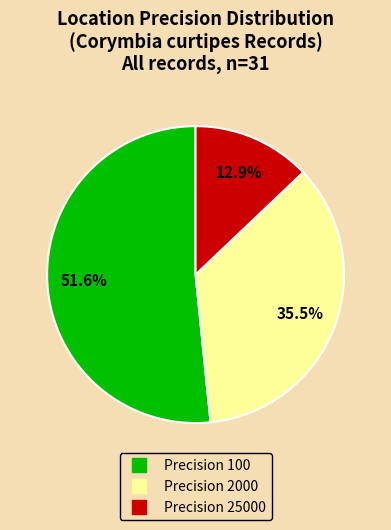

Is there a majority slice in this chart?

Yes